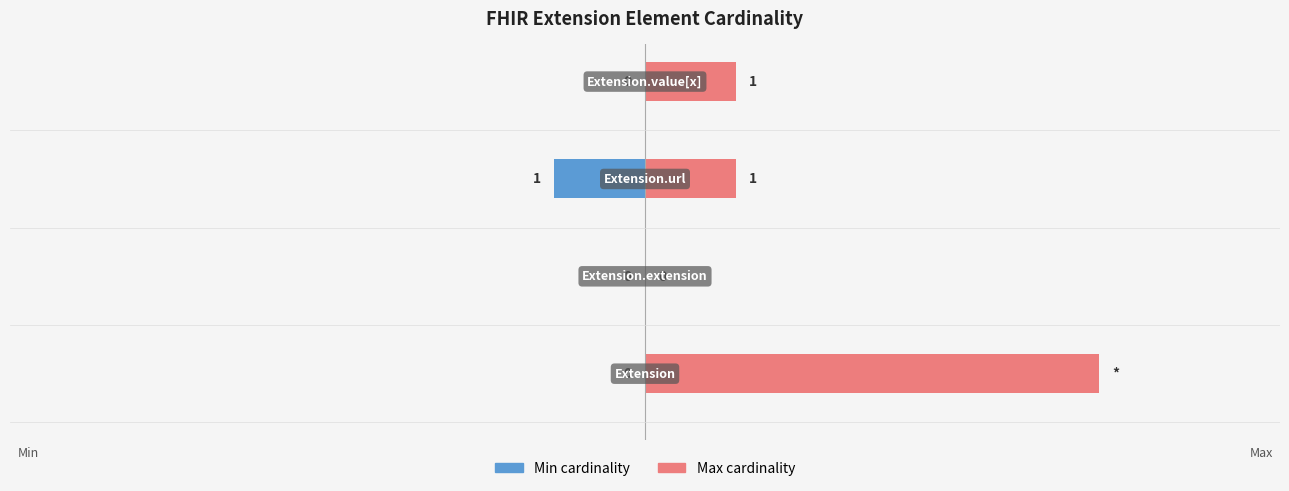

Does the chart contain stacked bars?

No